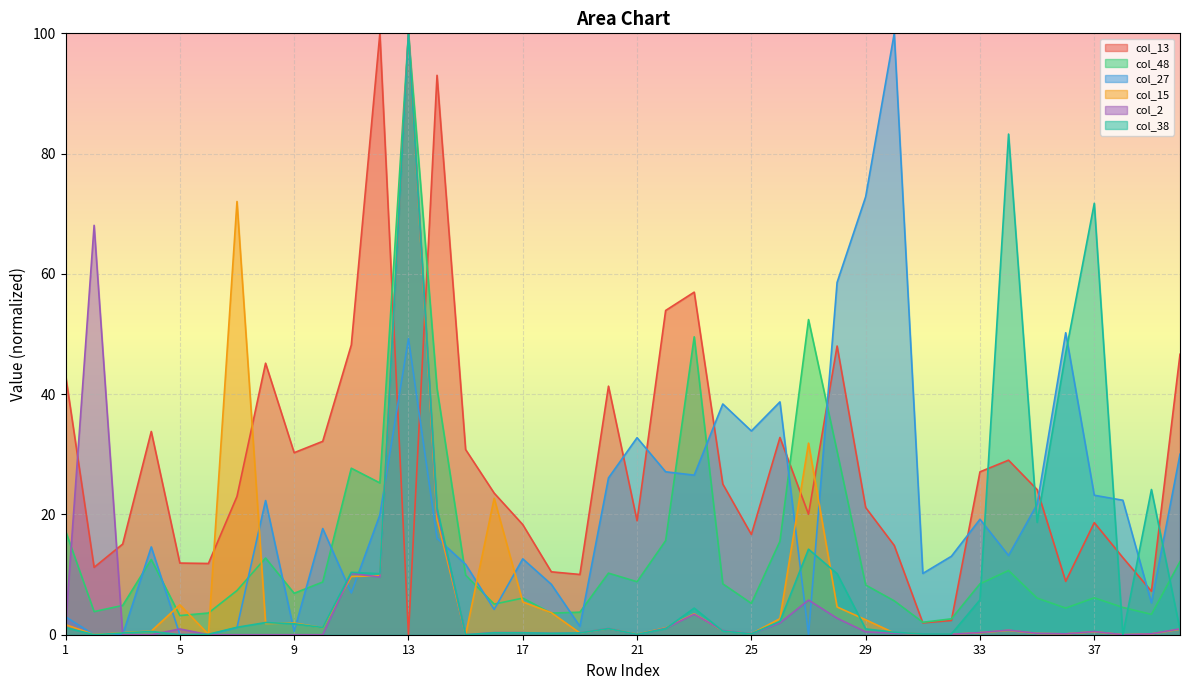

Between 26 and 27, which series saw the biggest shift?

col_27